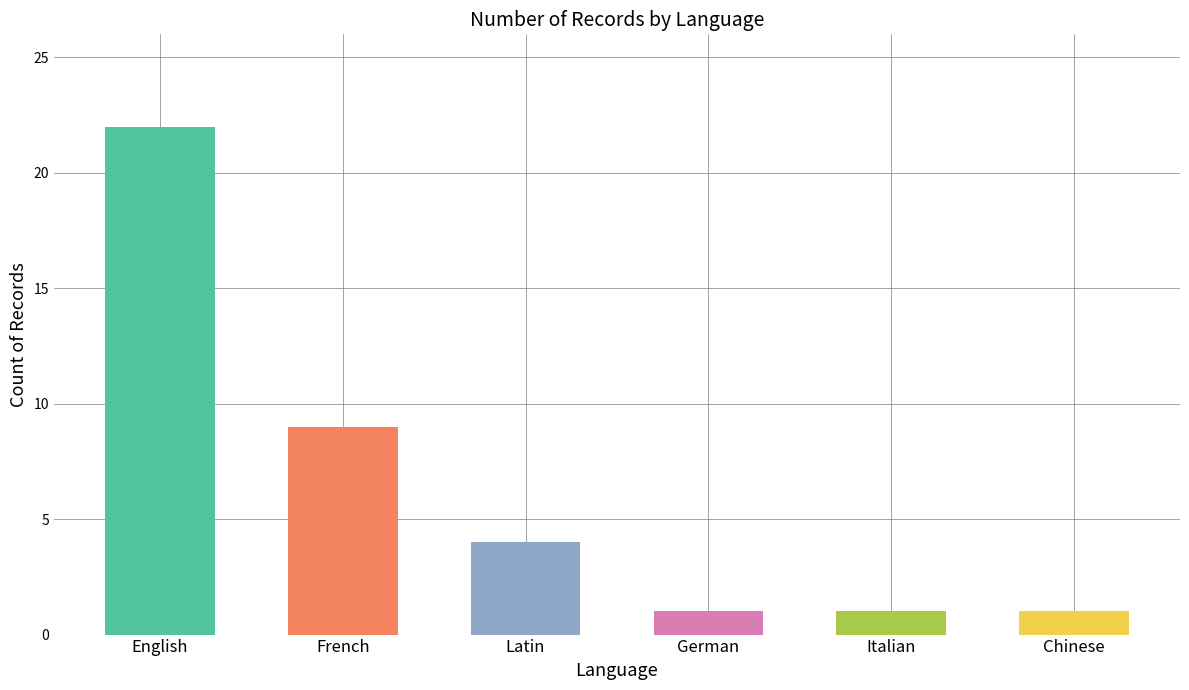

Does the chart contain any negative values?

No